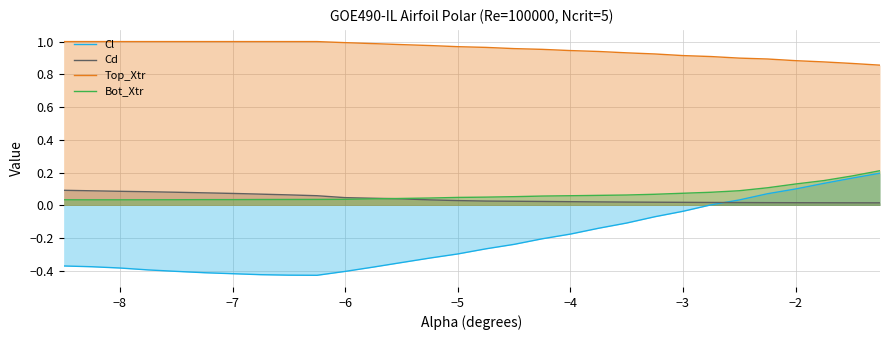

After their last crossing, which series has the higher values: Bot_Xtr or Cd?

Bot_Xtr